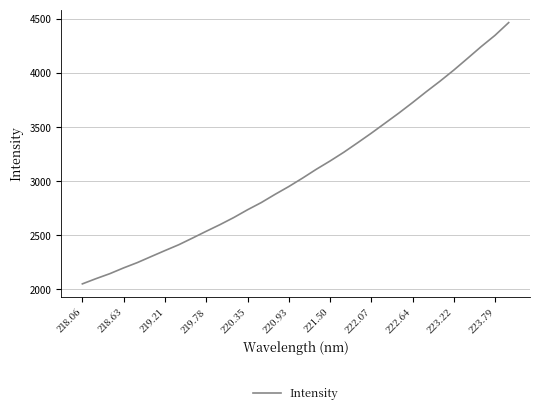

What is the greatest value displayed?

4466.3